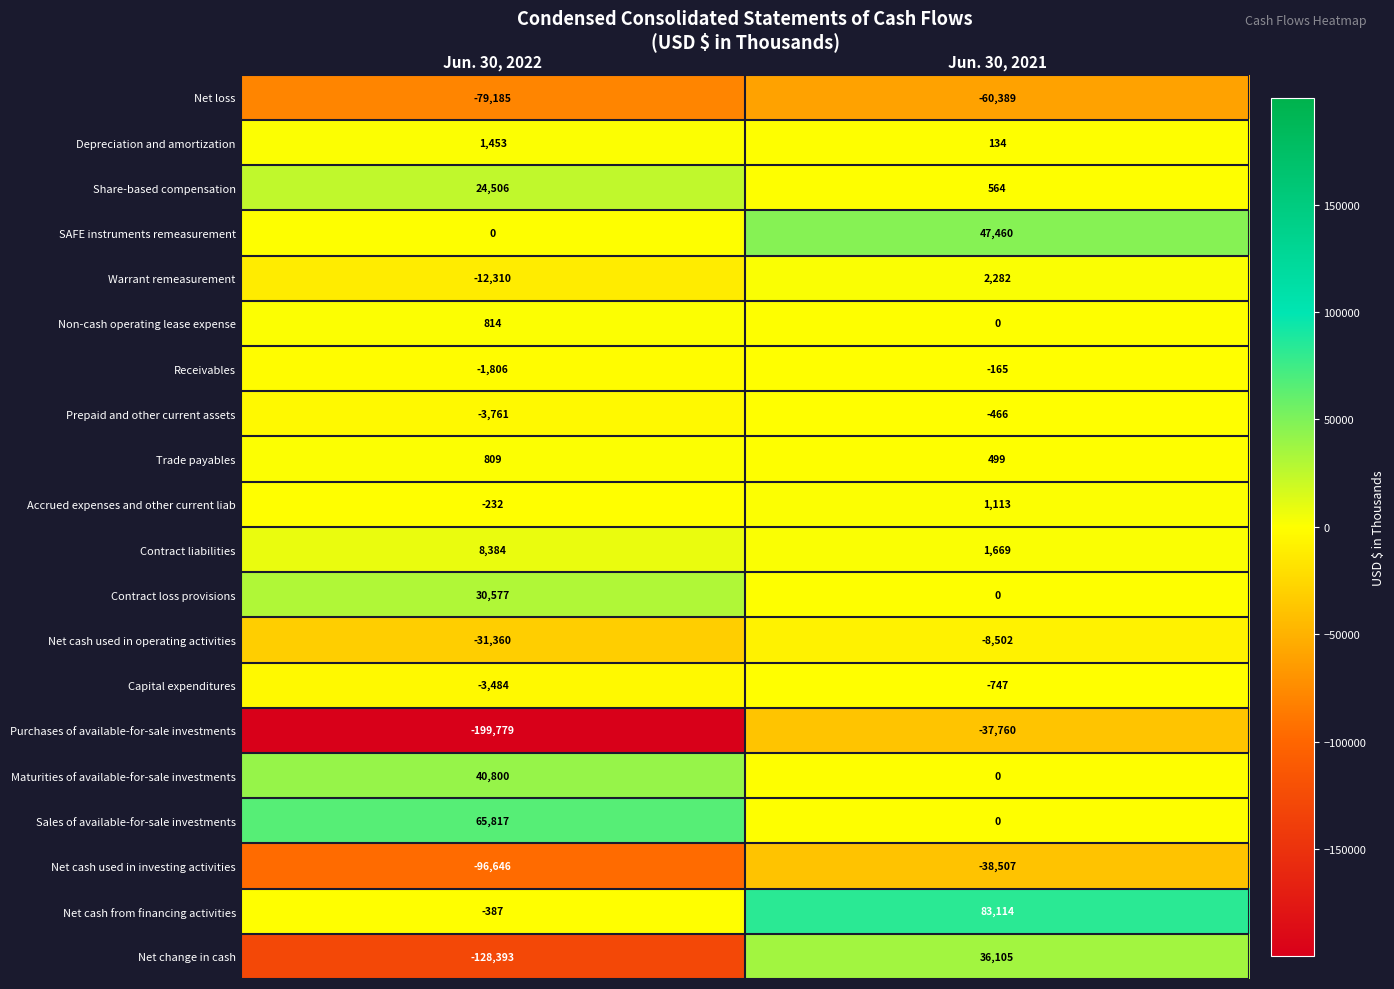

What is the sum of the Maturities of available-for-sale investments values at Jun. 30, 2022 and Jun. 30, 2021?

40800